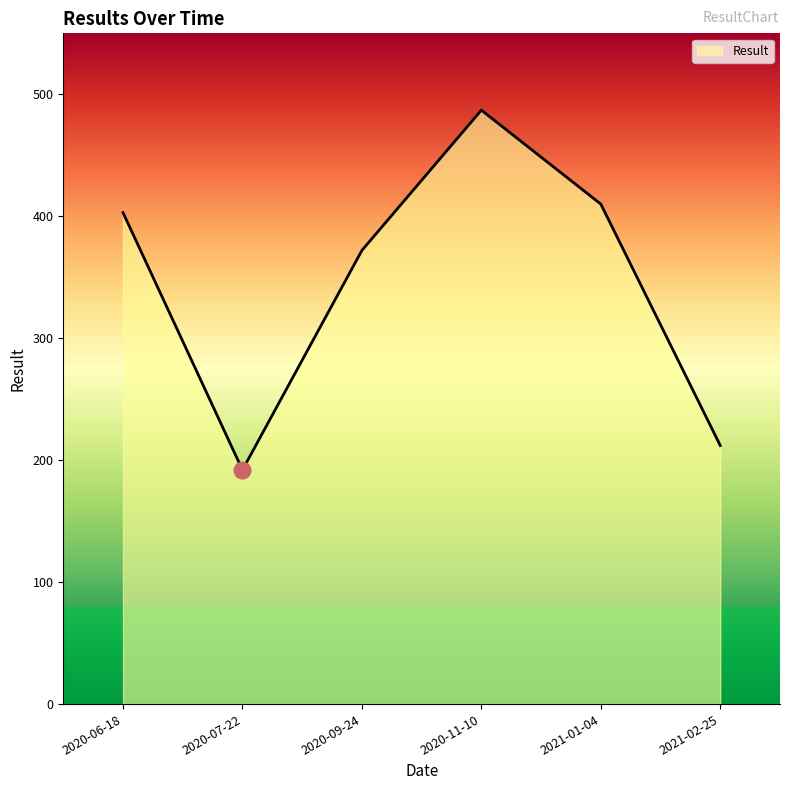

At which label is the value closest to 339?

2020-09-24